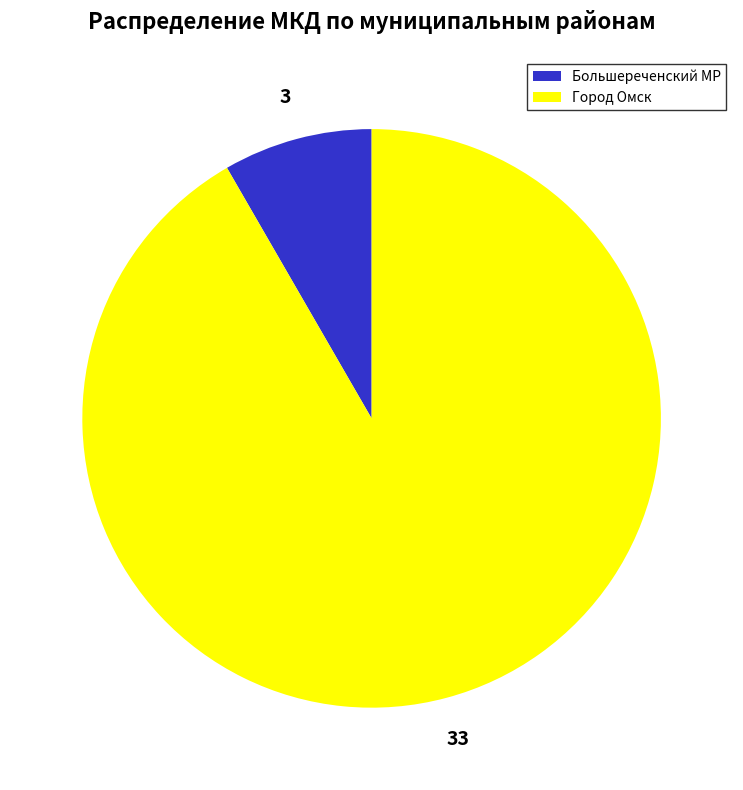

Rank the categories by value from highest to lowest.

Город Омск, Большереченский МР